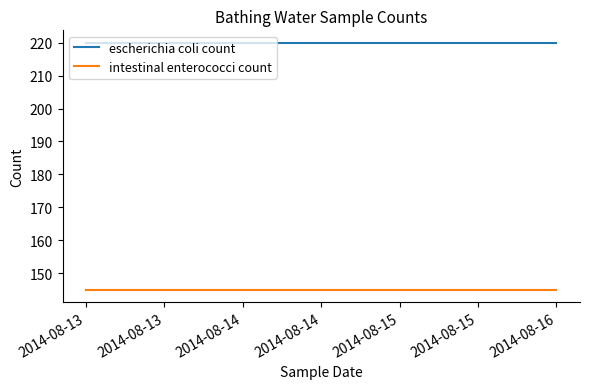

What are all the series names shown in the legend?

escherichia coli count, intestinal enterococci count